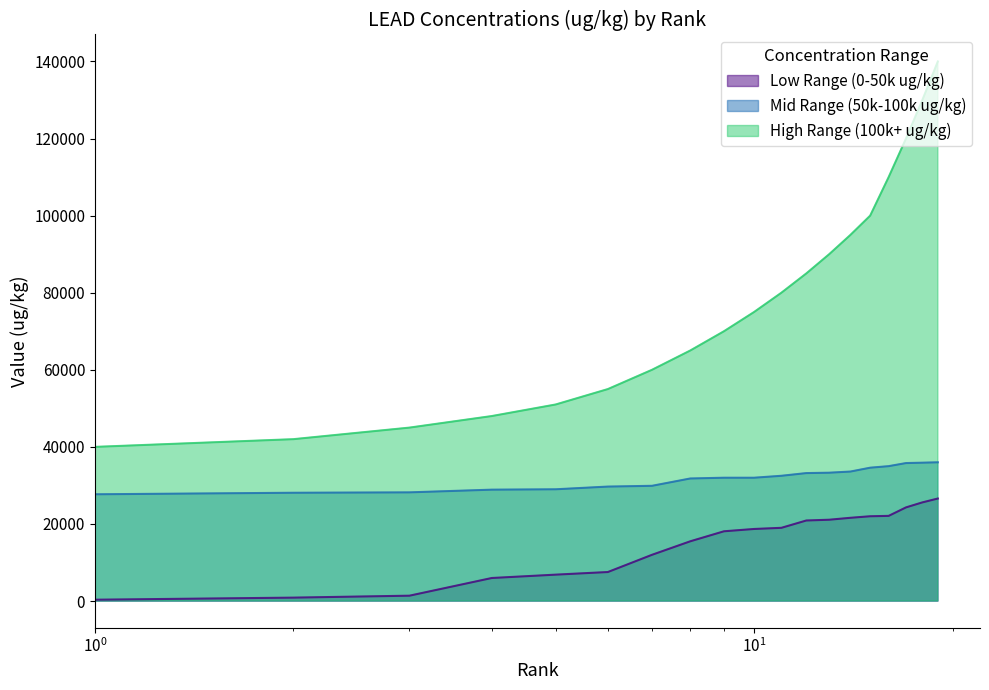

Is it true that High Range (100k+ ug/kg) equals 29625 at $\mathdefault{10^{2}}$?

False